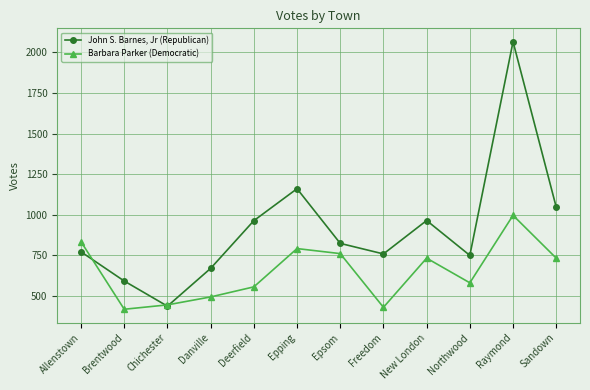

What are all the series names shown in the legend?

John S. Barnes, Jr (Republican), Barbara Parker (Democratic)